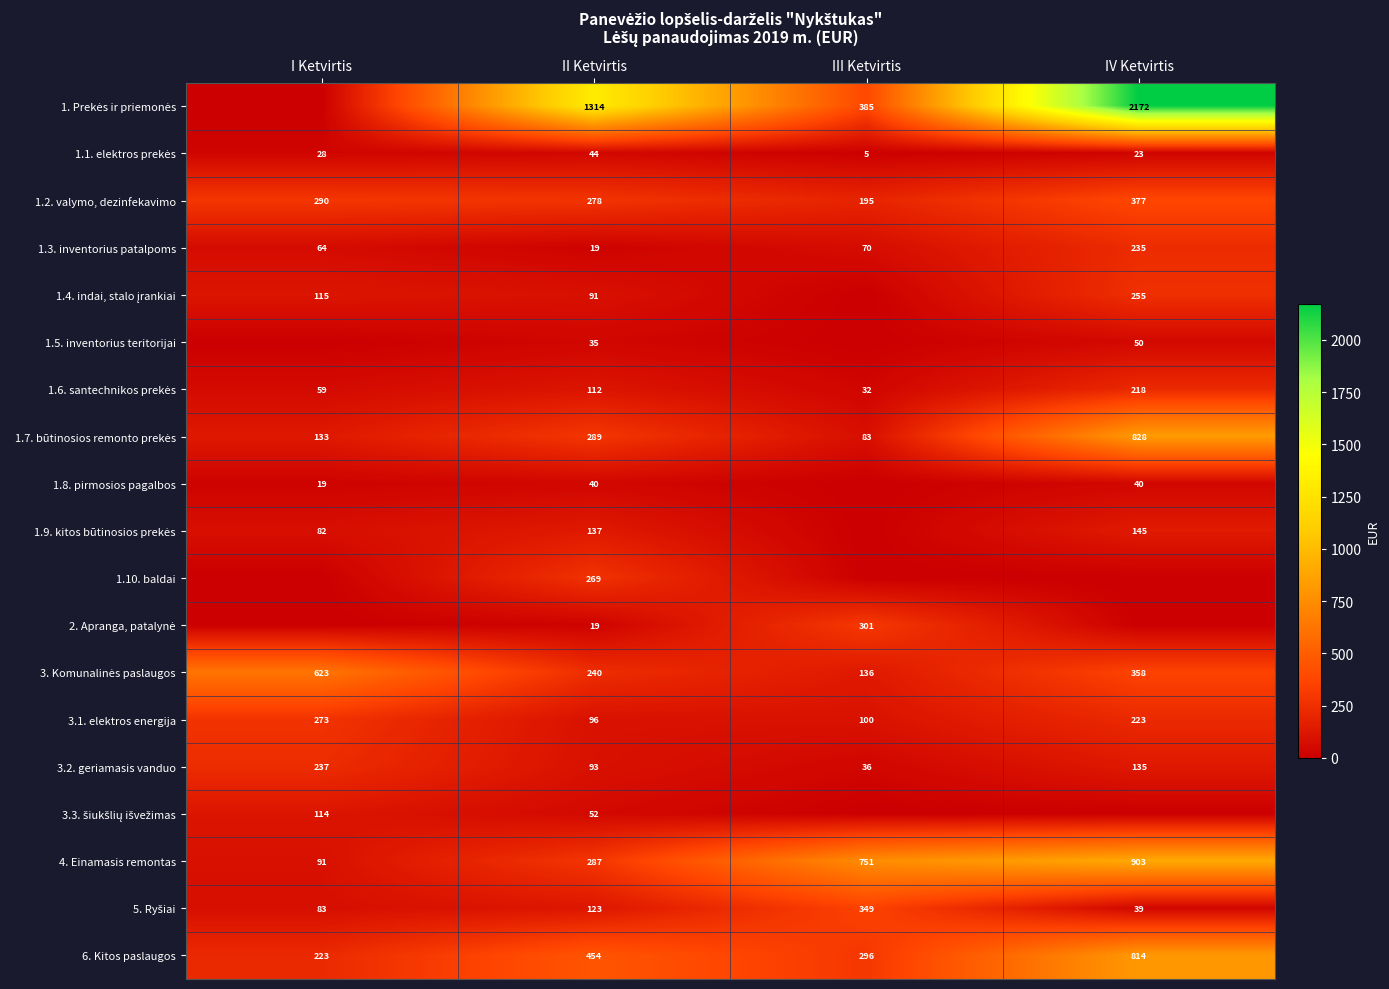

Rank the categories by 1.2. valymo, dezinfekavimo value from lowest to highest.

III Ketvirtis, II Ketvirtis, I Ketvirtis, IV Ketvirtis